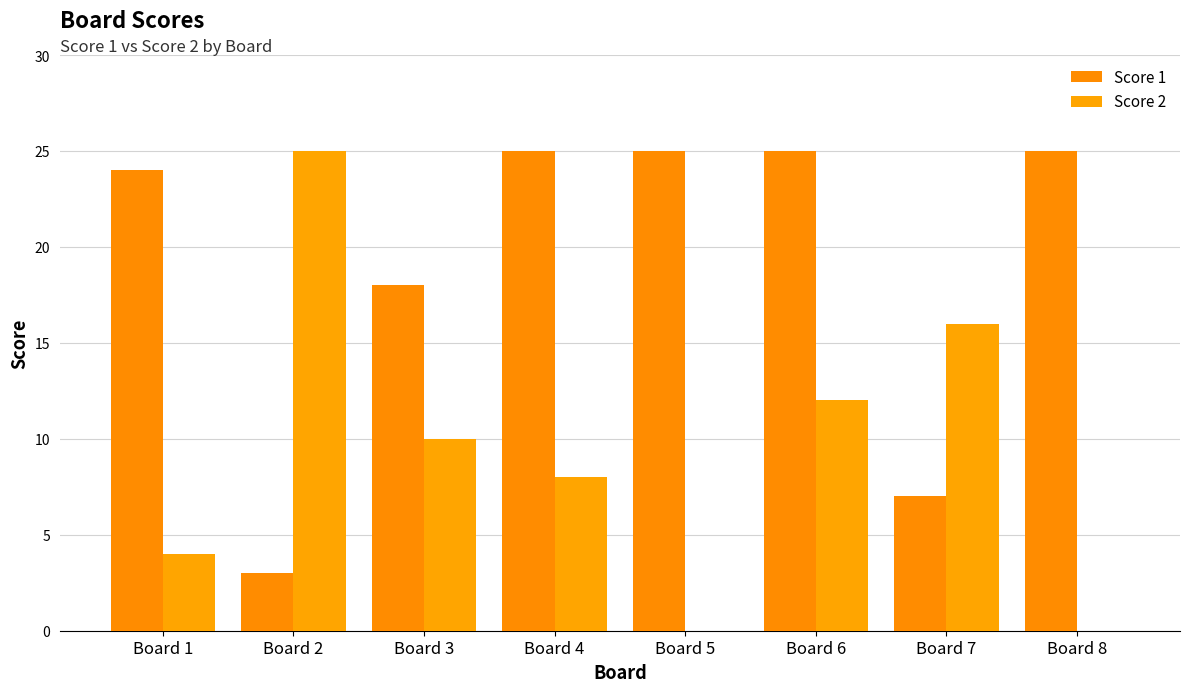

What is the sum of the Score 1 values at Board 7 and Board 4?

32